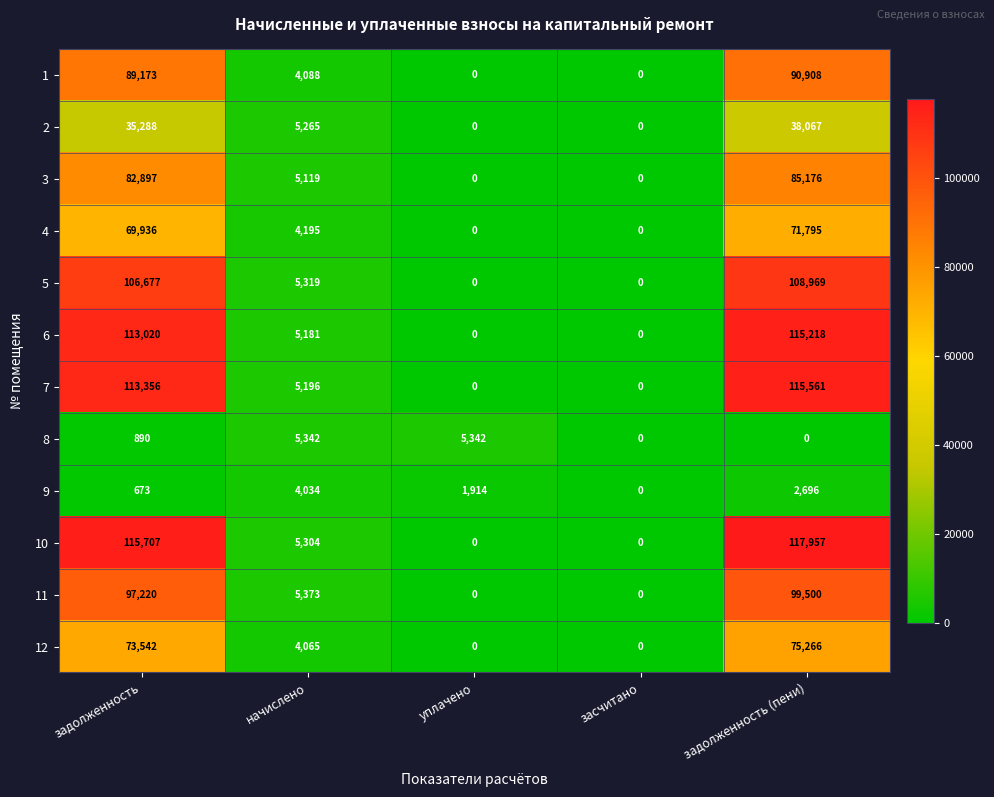

Is it true that 10 equals 0 at уплачено?

True